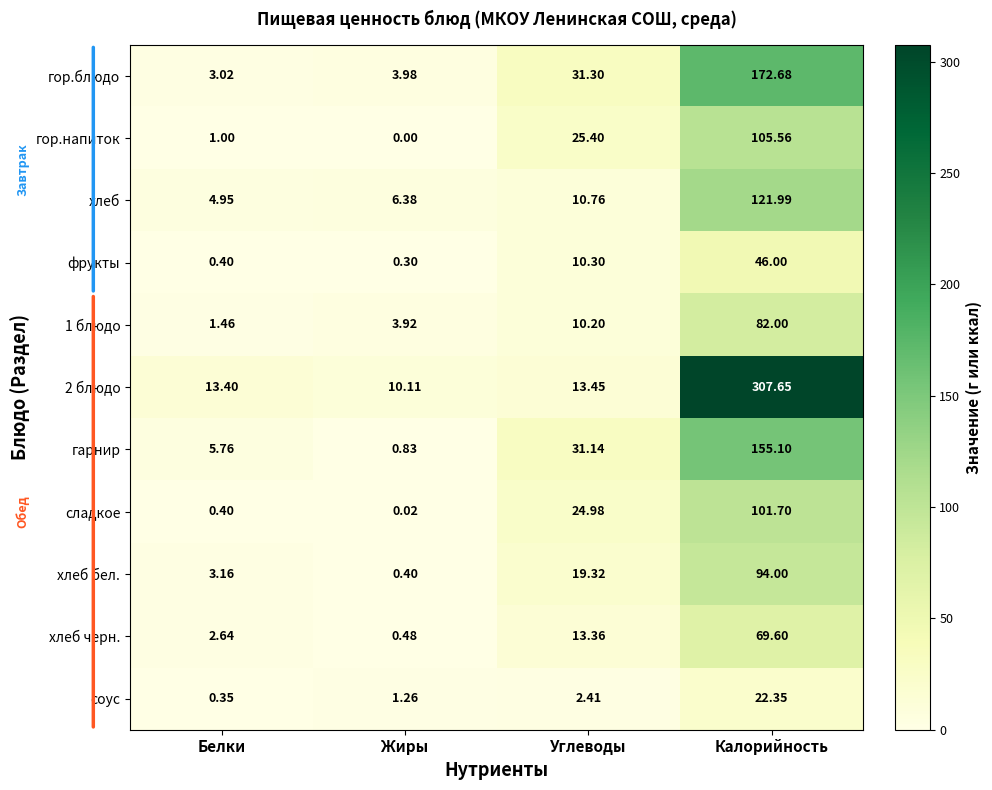

At which category is the sum across all series the highest?

Калорийность